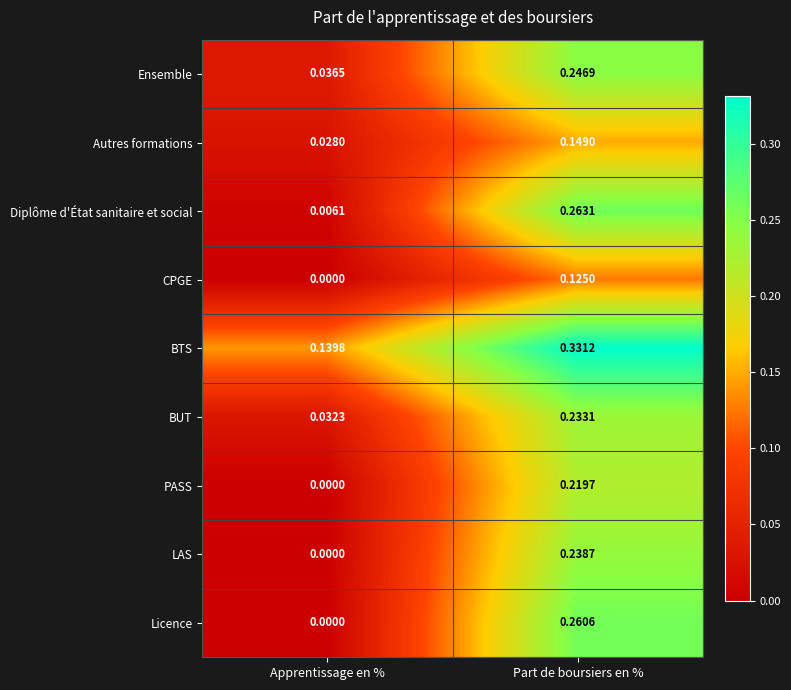

Is the value of Ensemble at Apprentissage en % greater than the value of Autres formations at Part de boursiers en %?

No